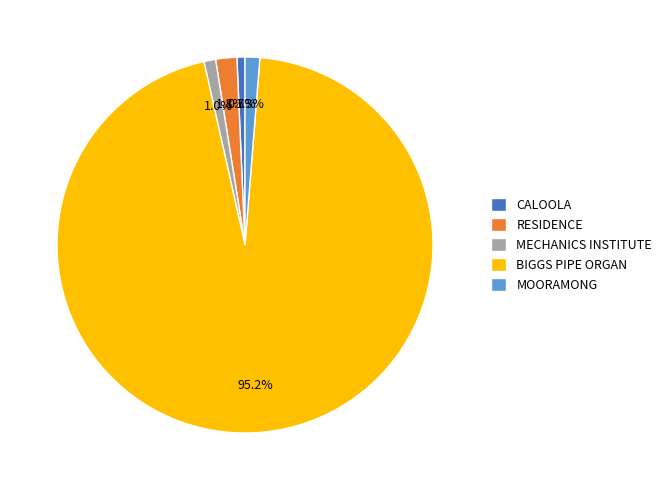

Is it true that BIGGS PIPE ORGAN is 81% of the pie?

False